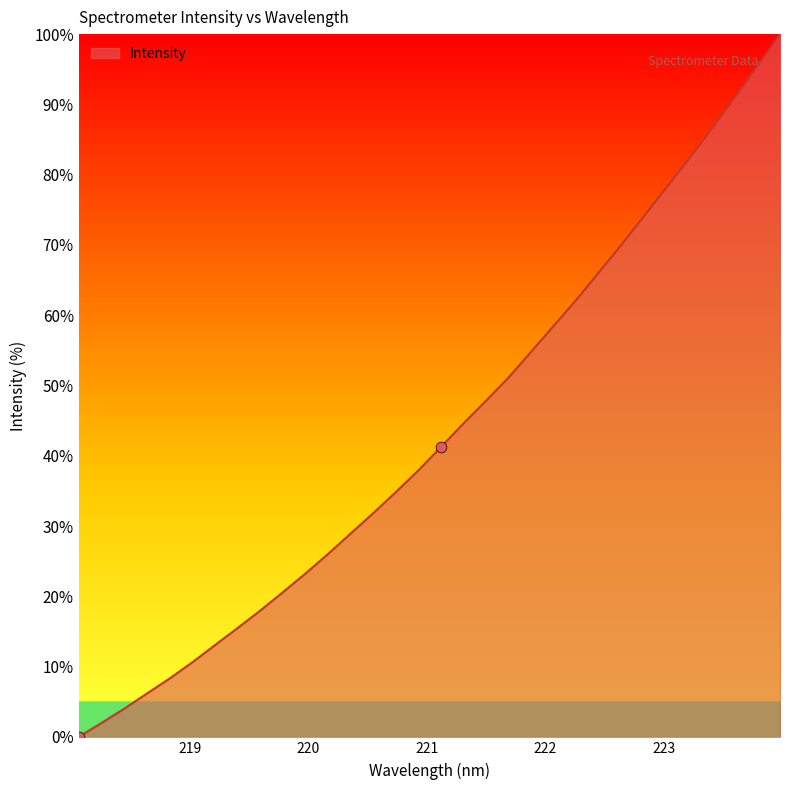

What is the difference between the maximum and minimum values?

100.0